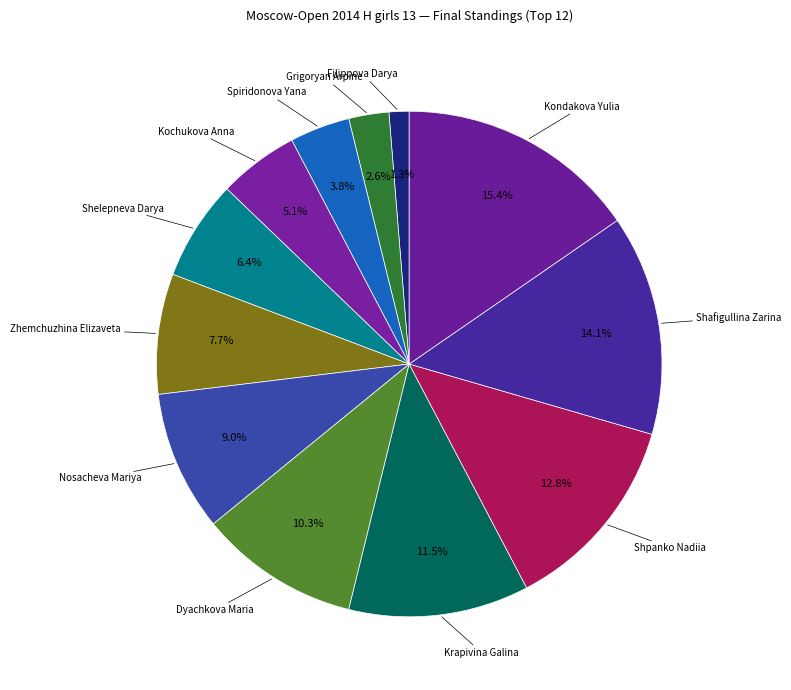

Is Krapivina Galina the majority of the pie?

No